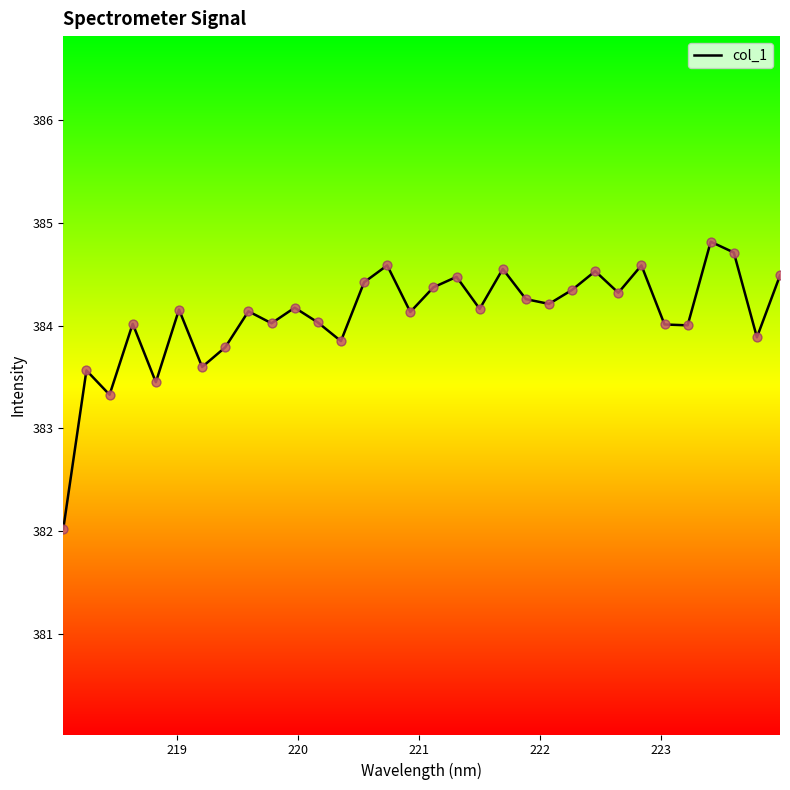

What is the difference between the maximum and minimum values?

2.8